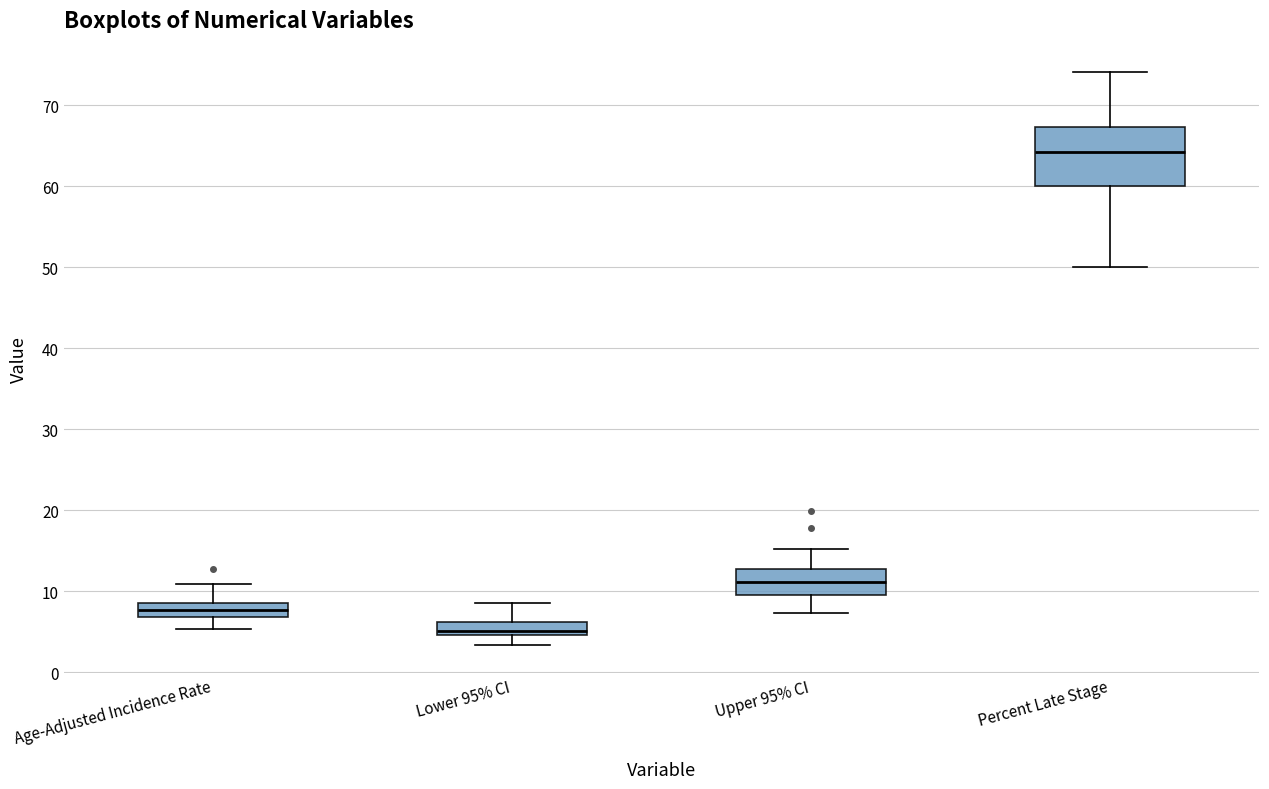

Comparing the boxes themselves (not the whiskers), which one is the tallest?

Percent Late Stage